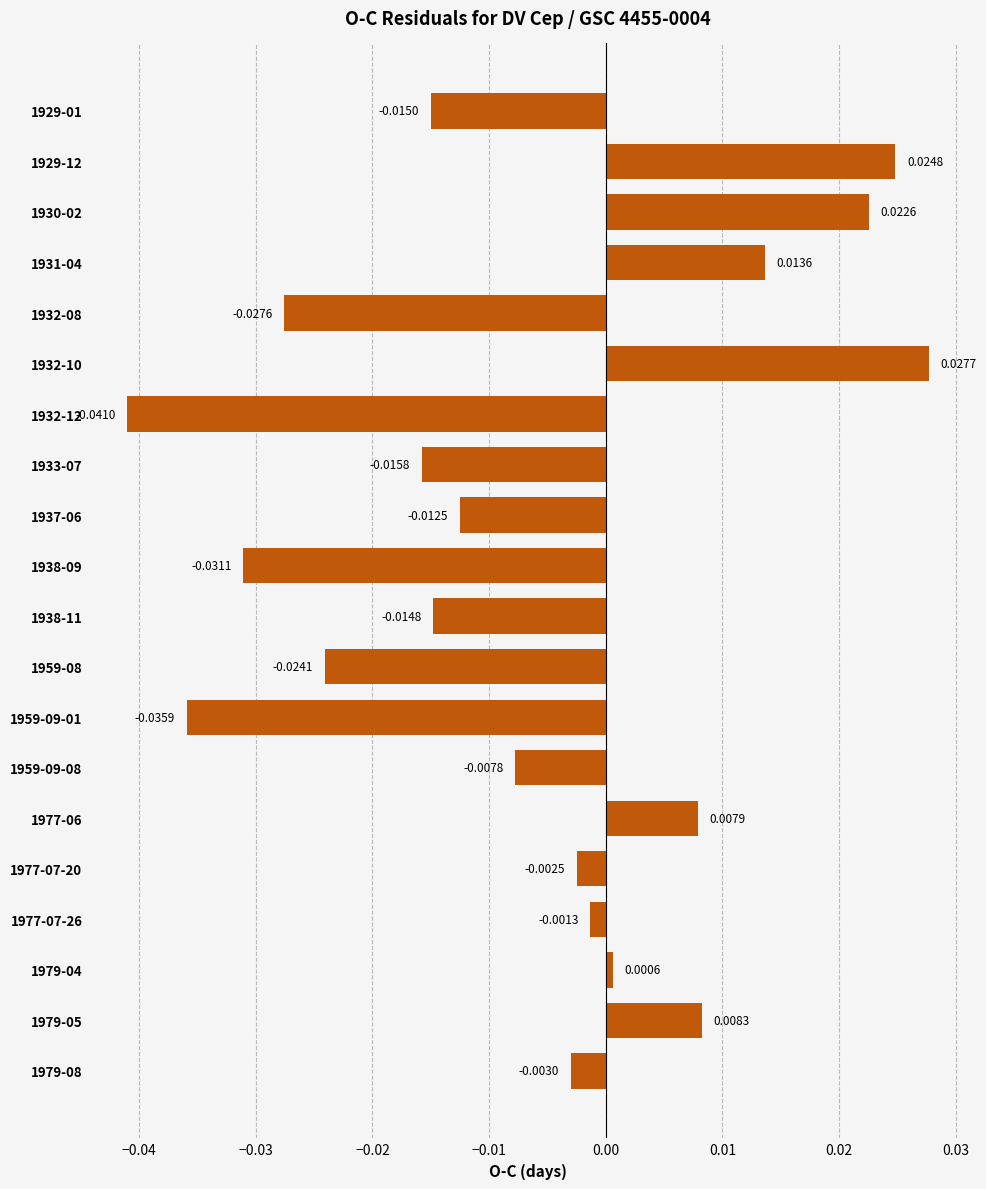

Which has a higher value, 1932-10 or 1933-07?

1932-10